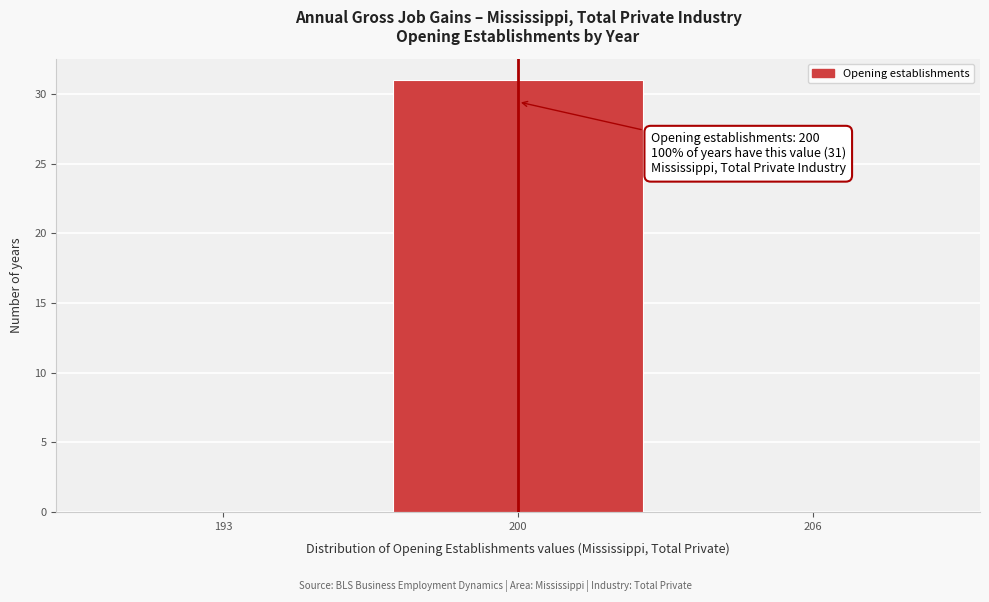

Reading right to left, extract all data points from this chart.

206=0	200=31	193=0